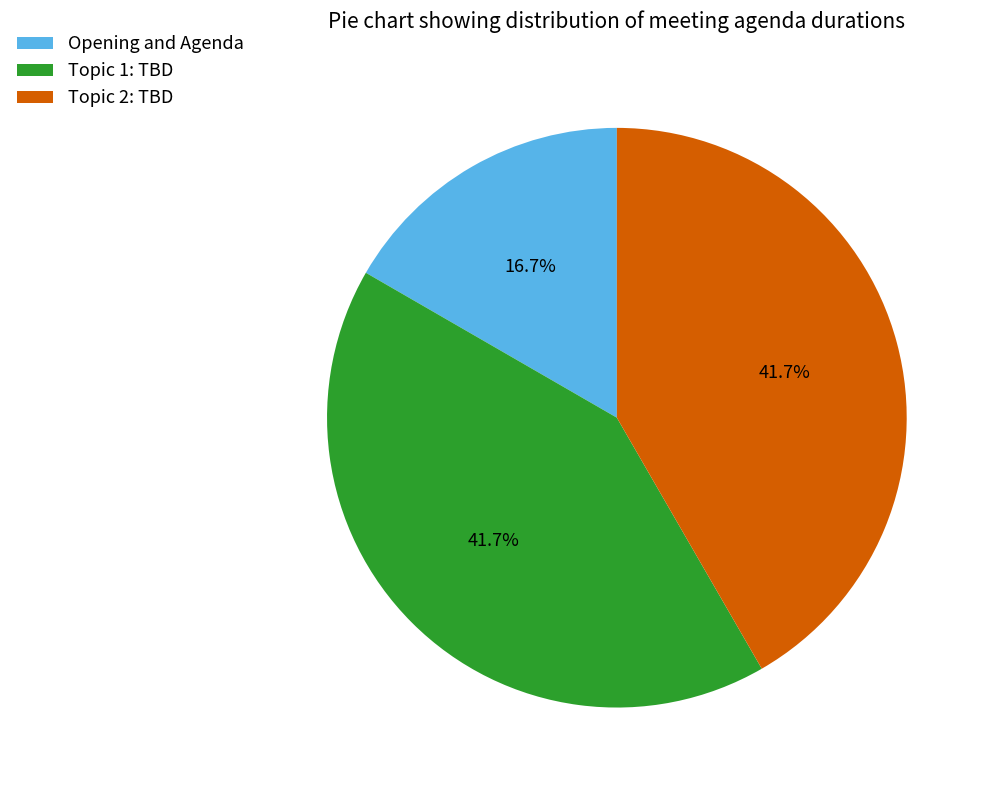

Is Topic 1: TBD the majority of the pie?

No